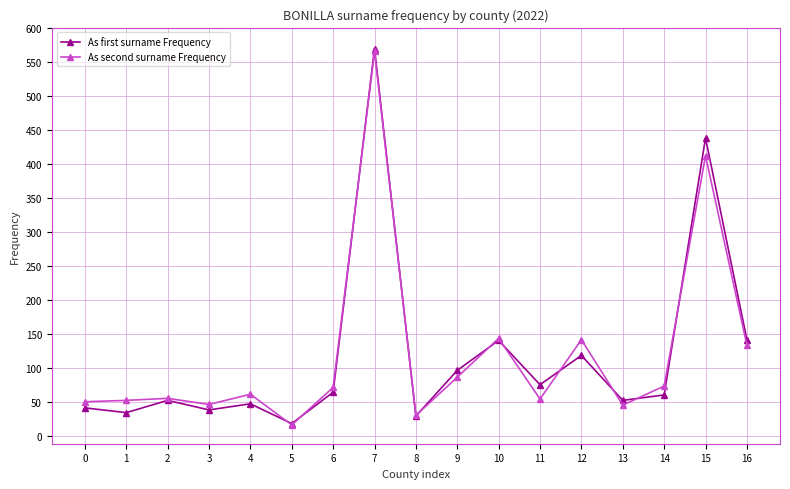

Which series changed the most between 1 and 7?

As first surname Frequency